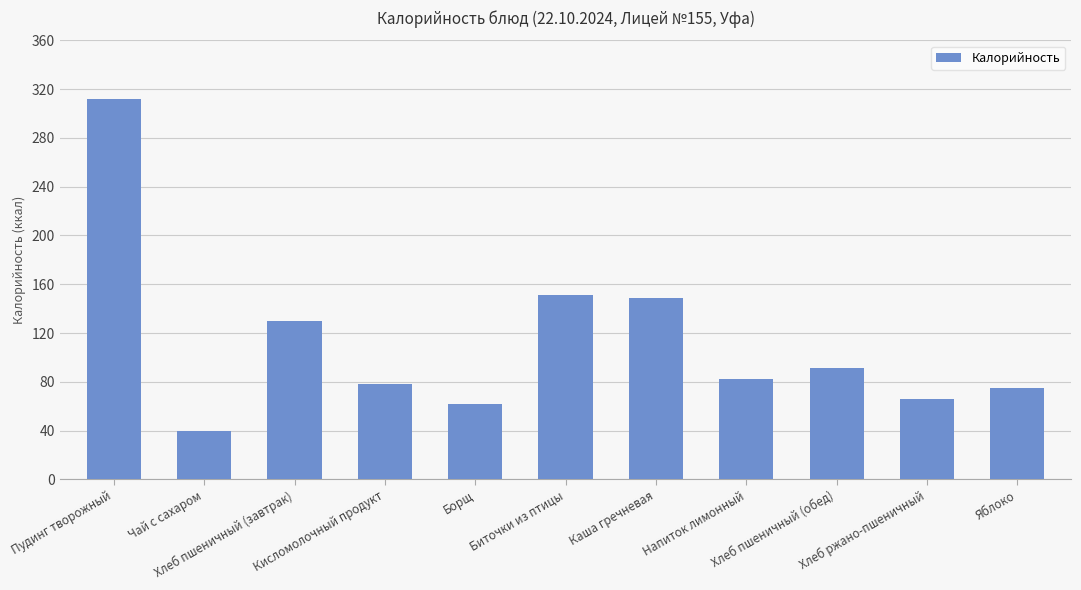

What is the sum of all values?

1235.7